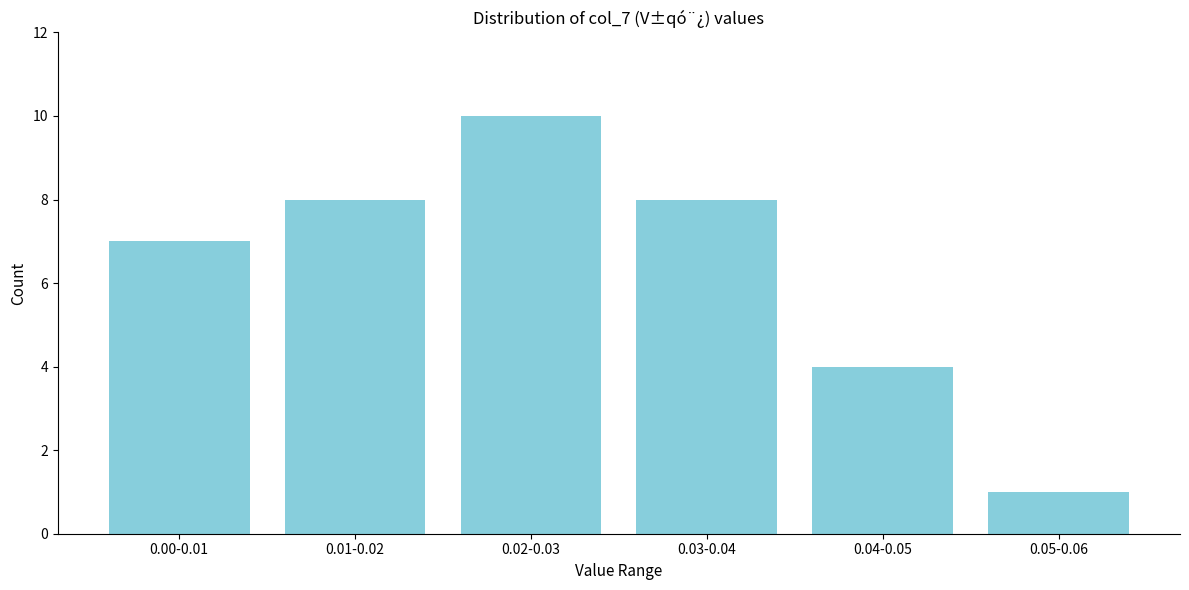

Reading right to left, list all the values displayed in this chart.

1	4	8	10	8	7